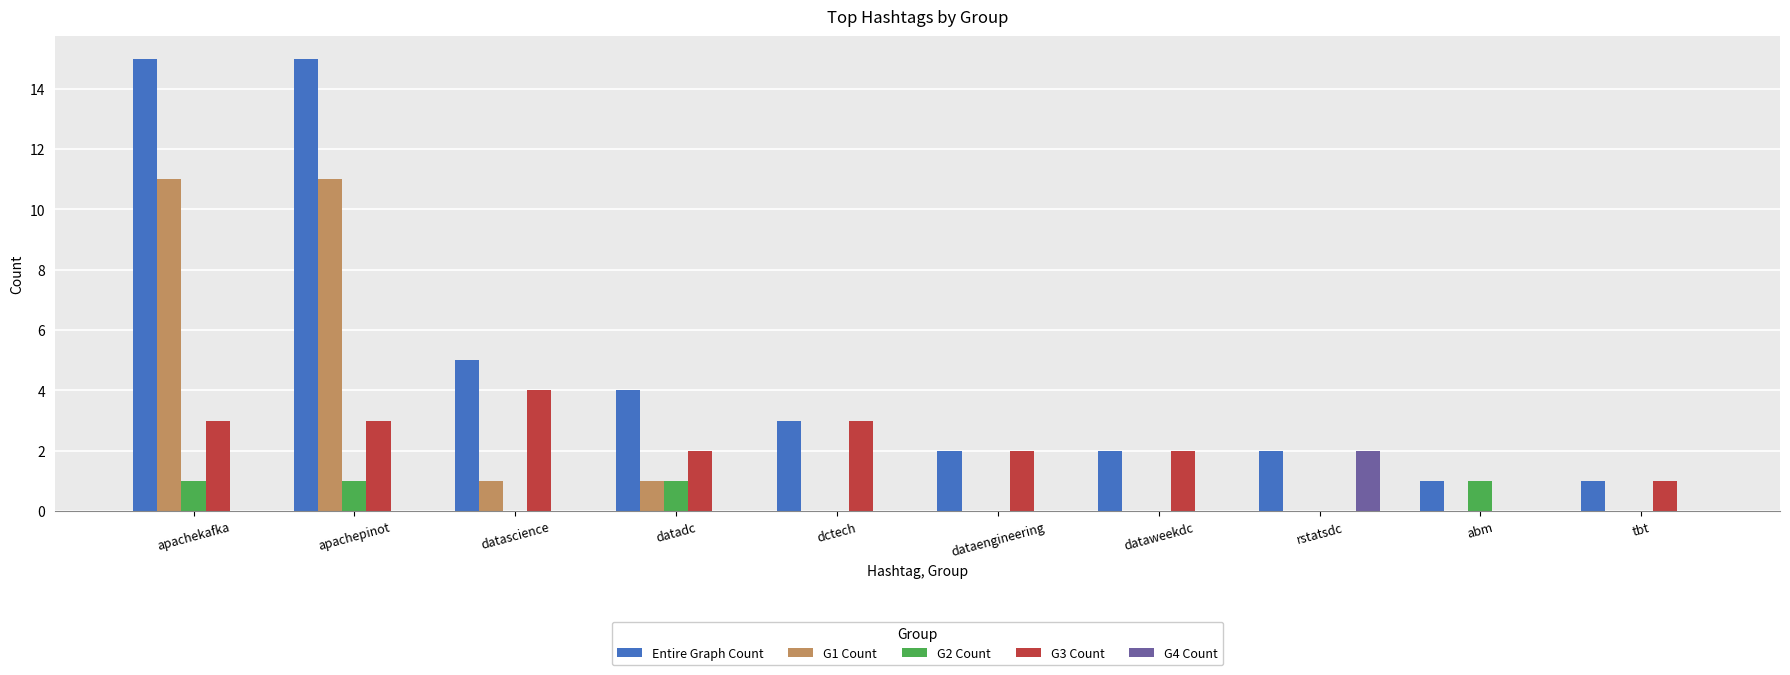

Which series has the largest total across all categories?

Entire Graph Count